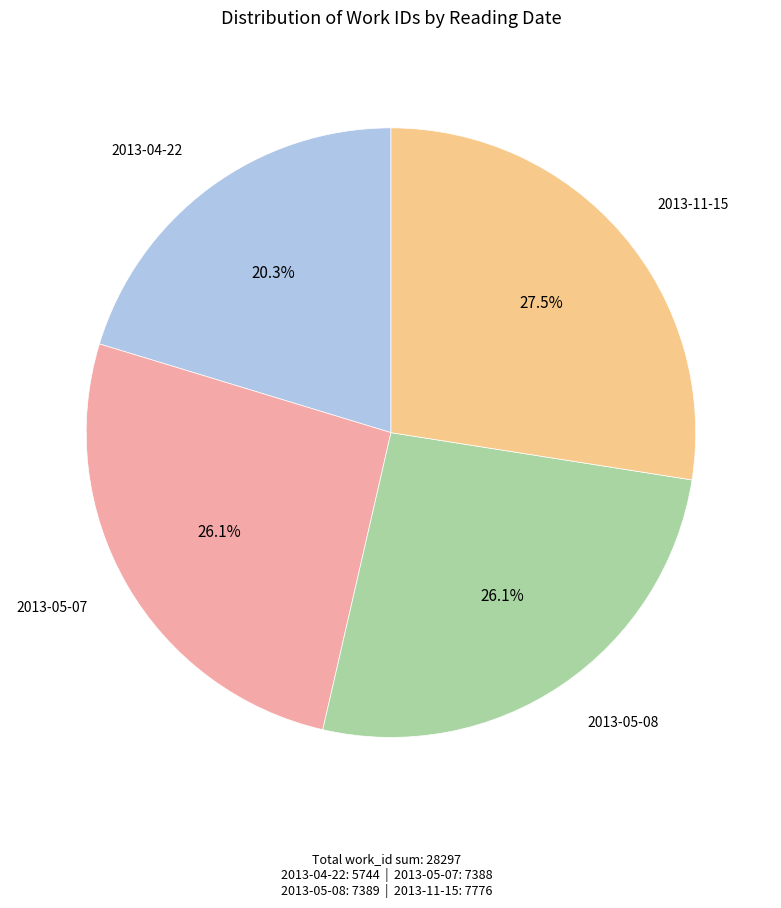

Is there any slice that represents more than half of the pie?

No